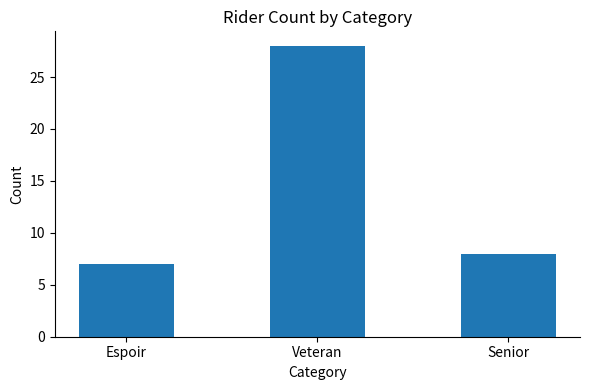

How many data points are less than 8?

1